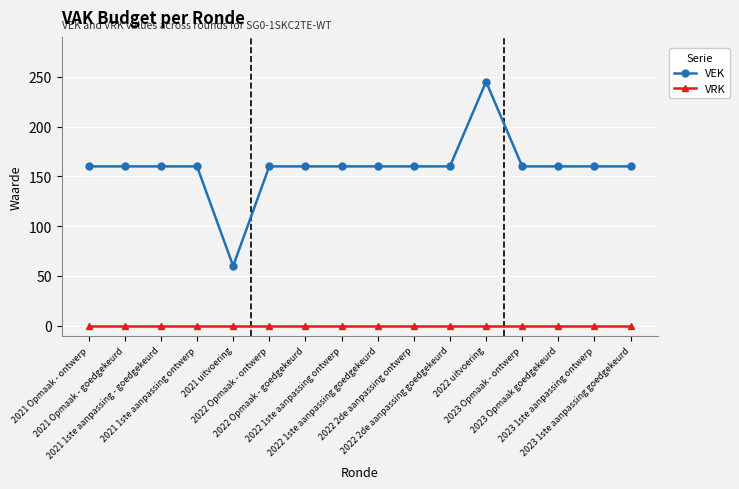

True or false: VEK and VRK intersect in this chart.

False